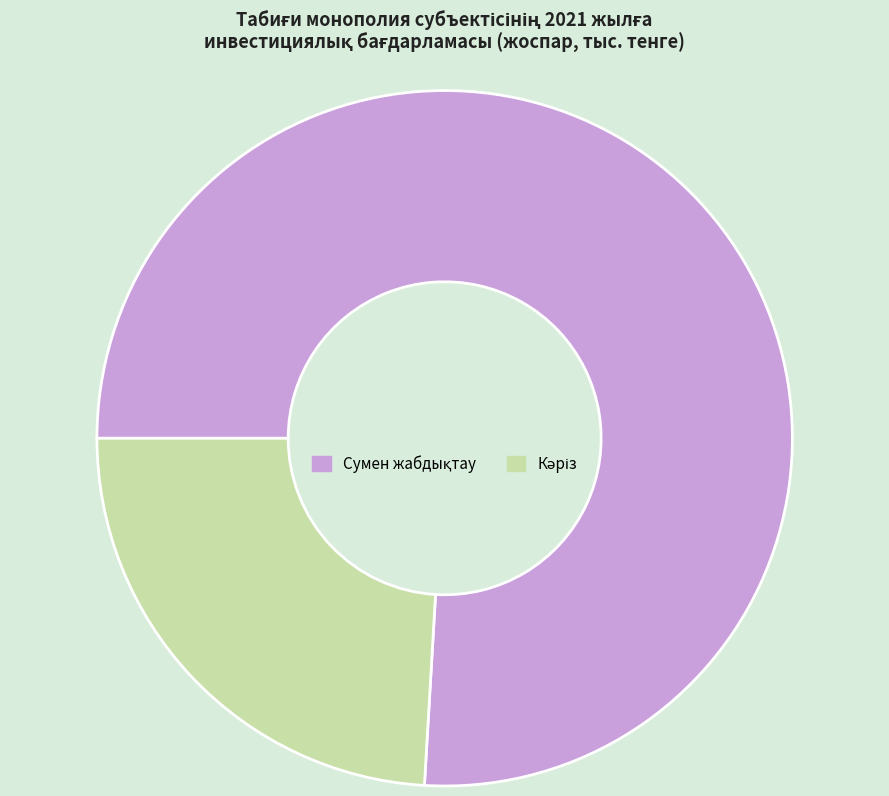

Is there any slice that represents more than half of the pie?

Yes